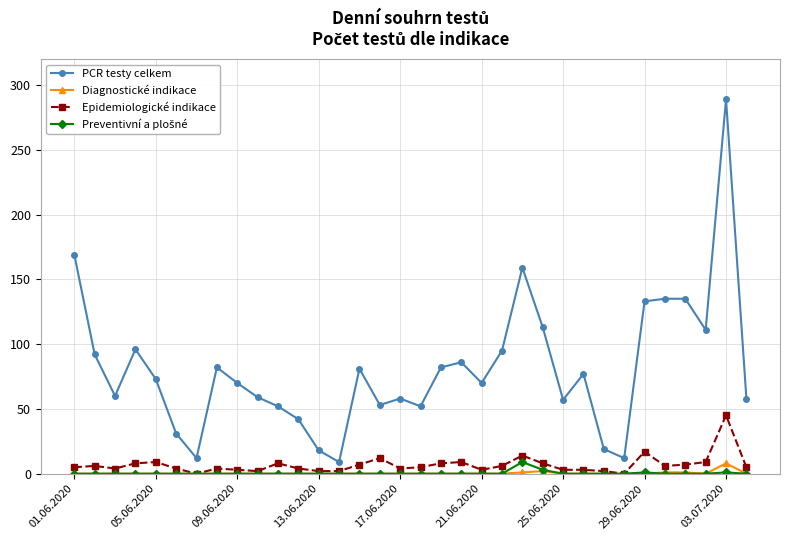

True or false: PCR testy celkem and Diagnostické indikace cross at least once.

False